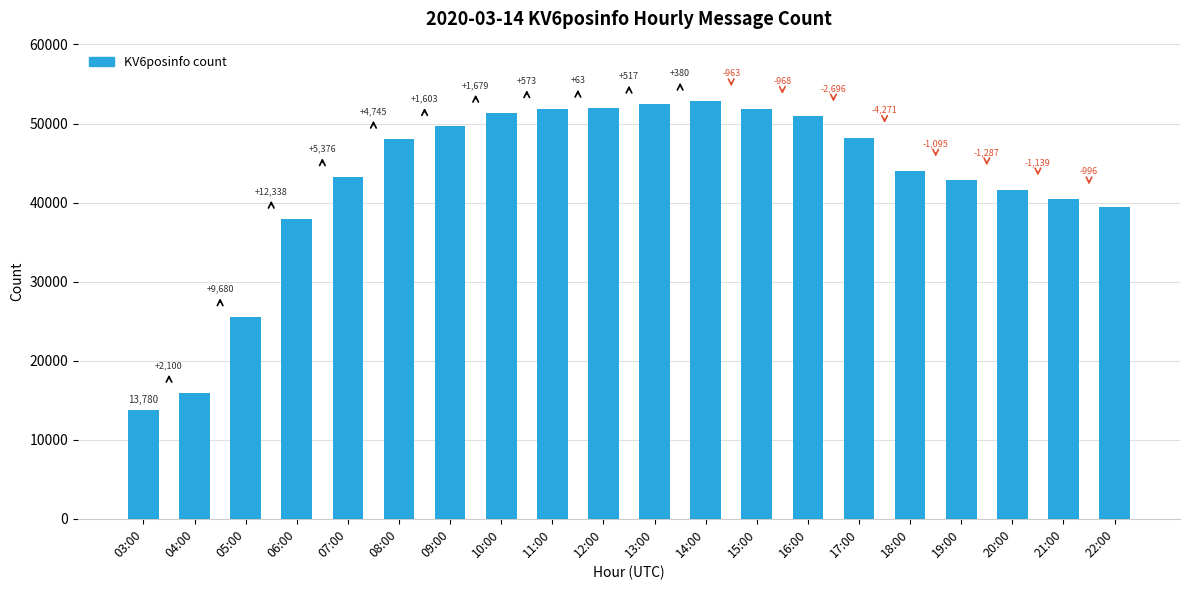

Reading left to right, what are all the values shown in this chart?

03:00=13780	04:00=15880	05:00=25560	06:00=37898	07:00=43274	08:00=48019	09:00=49622	10:00=51301	11:00=51874	12:00=51937	13:00=52454	14:00=52834	15:00=51871	16:00=50903	17:00=48207	18:00=43936	19:00=42841	20:00=41554	21:00=40415	22:00=39419